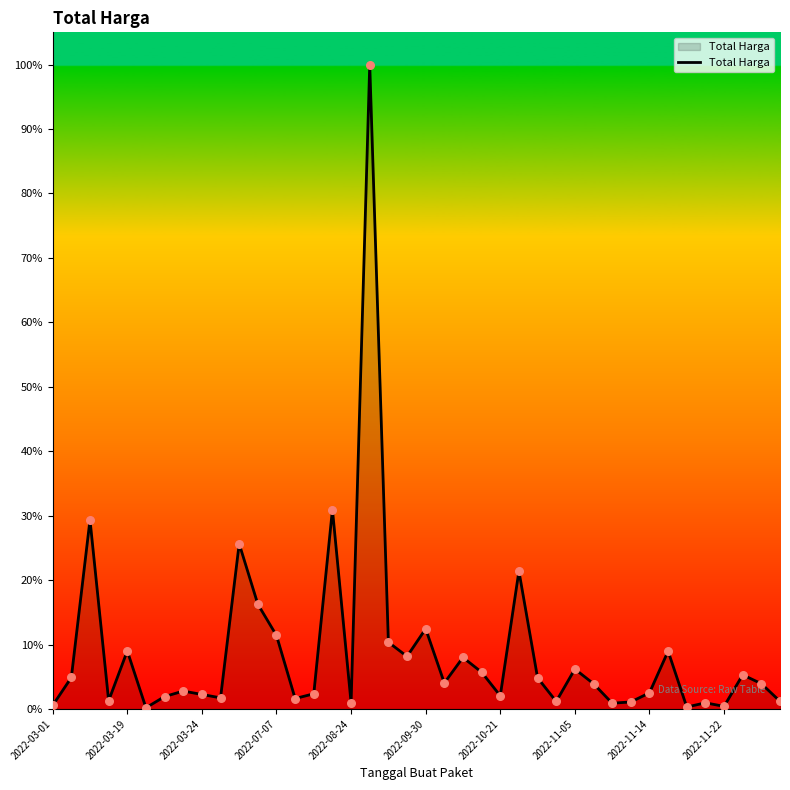

Is this an area chart (filled region under the line)?

Yes